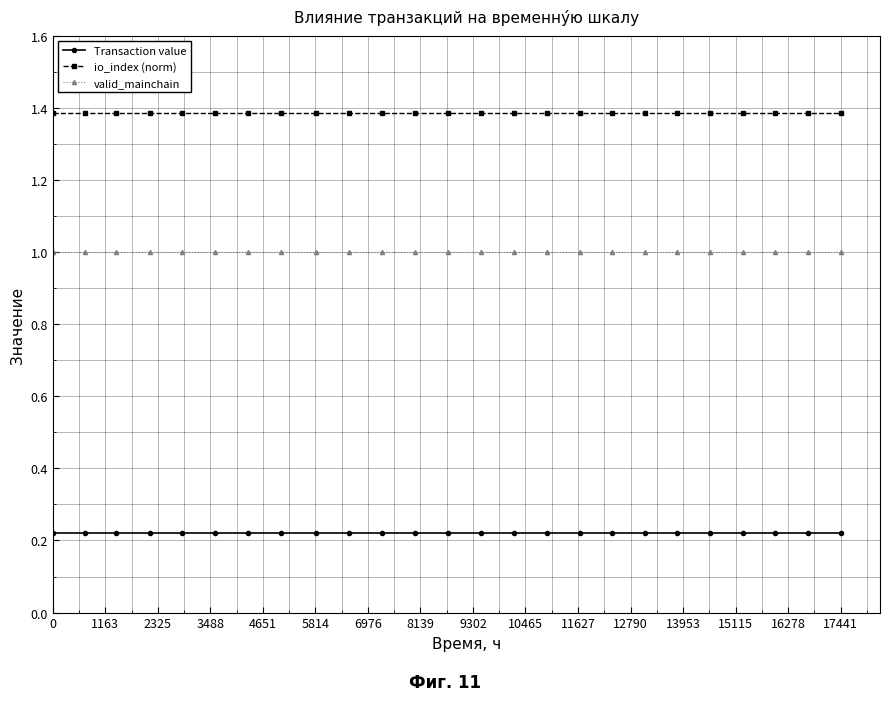

True or false: io_index (norm) and Transaction value cross at least once.

False